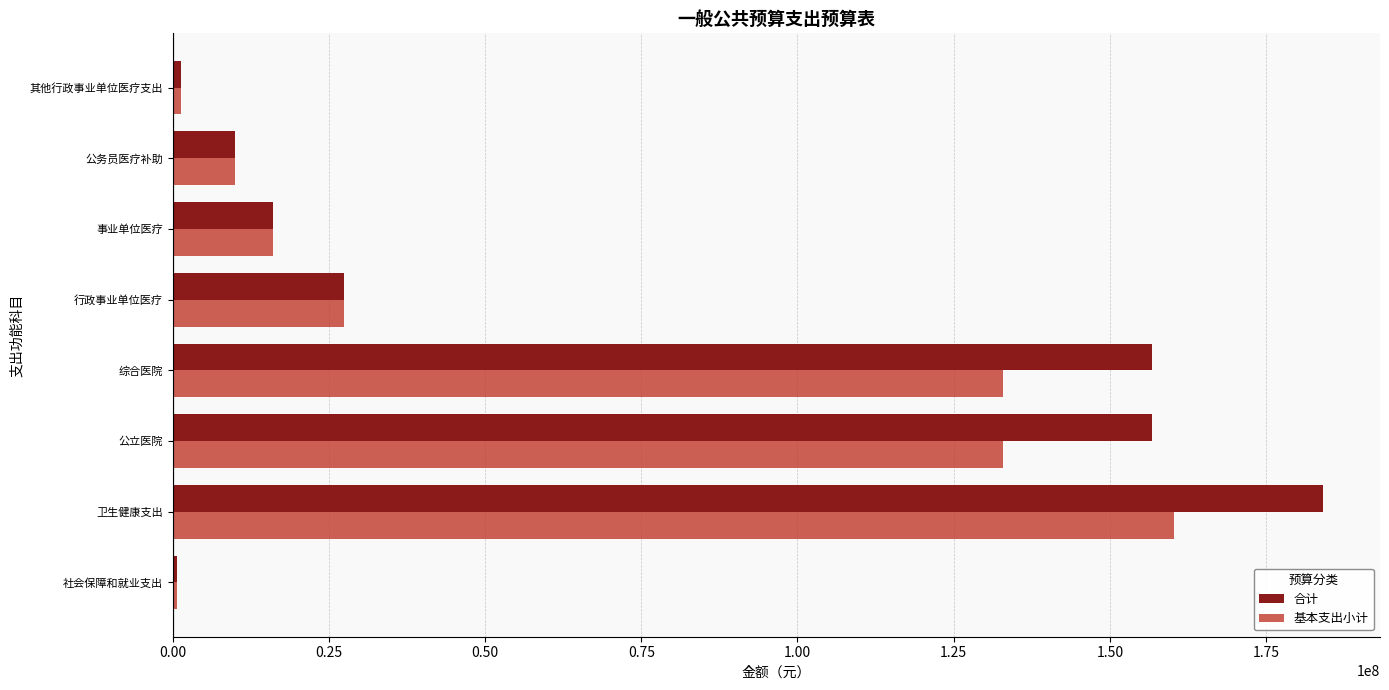

What is the difference between the second highest and second lowest values in the 基本支出小计 series?

131662288.1